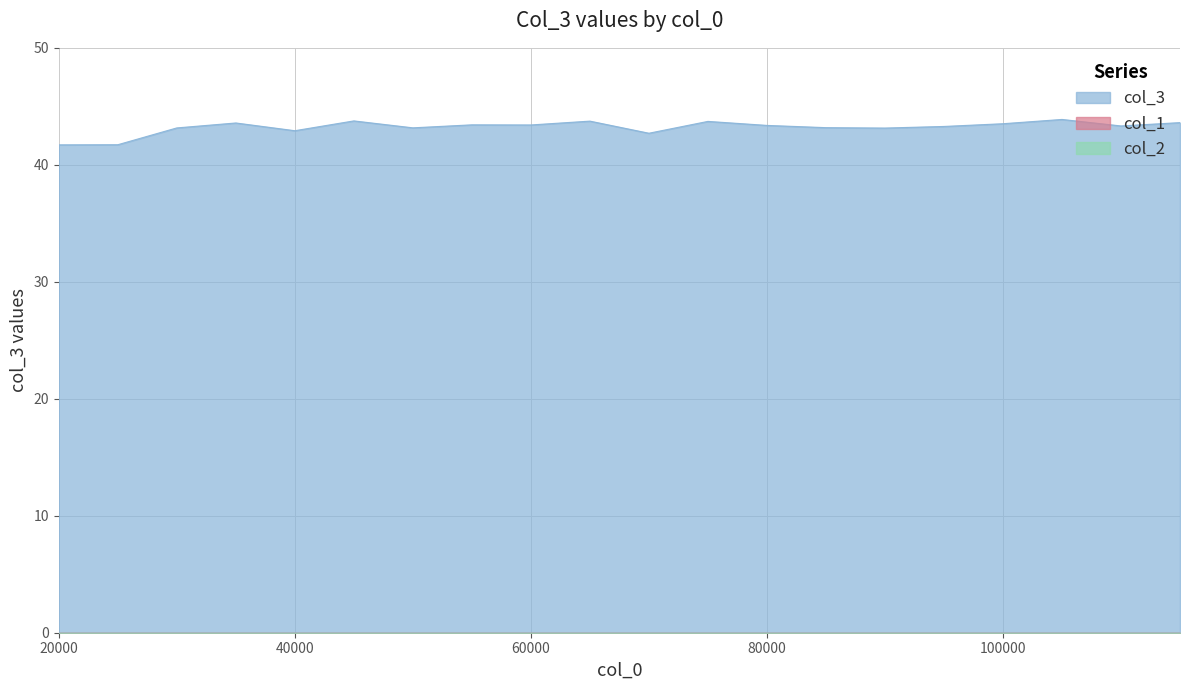

True or false: col_1 and col_2 cross at least once.

False